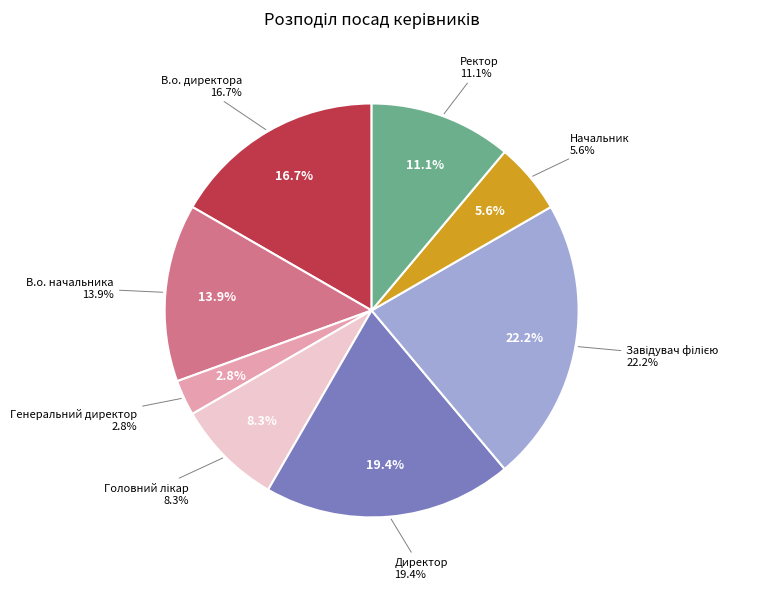

Between Головний лікар and Директор, which is larger?

Директор